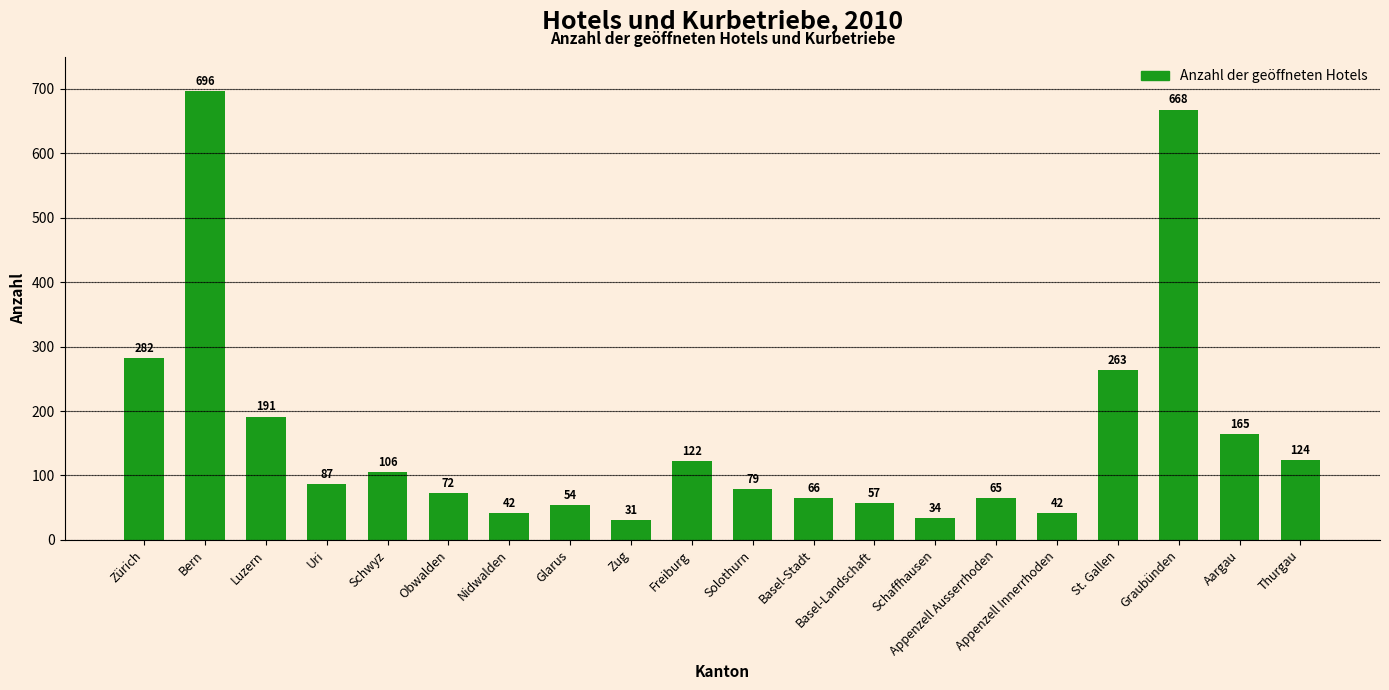

What is the ratio of the value at Uri to the value at Appenzell Ausserrhoden?

1.3